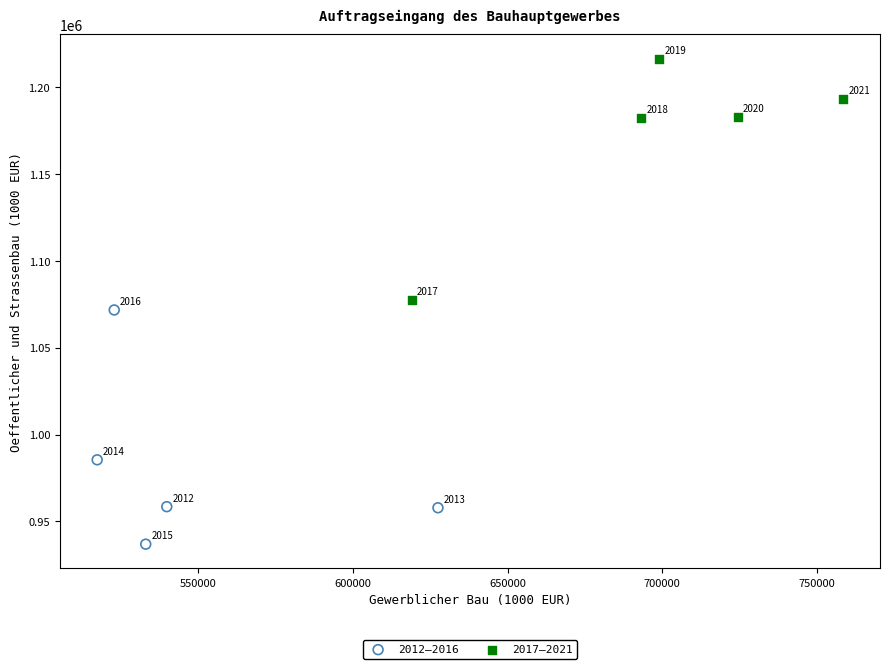

Which series has the largest Y range (max minus min)?

2017–2021